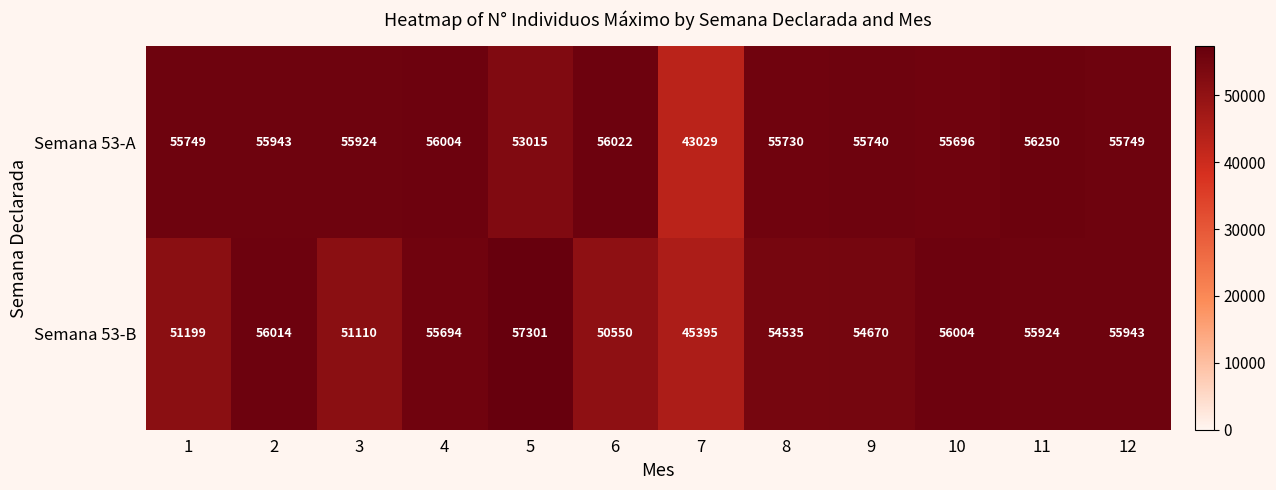

What value does the Semana 53-A series have at 4, to the nearest 50?

56000